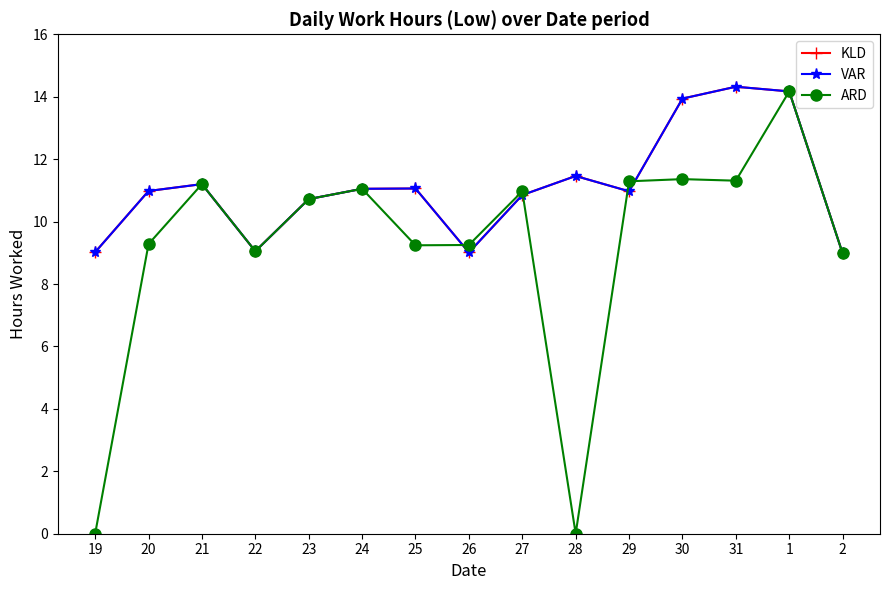

Where do ARD and VAR first cross each other?

25 and 26